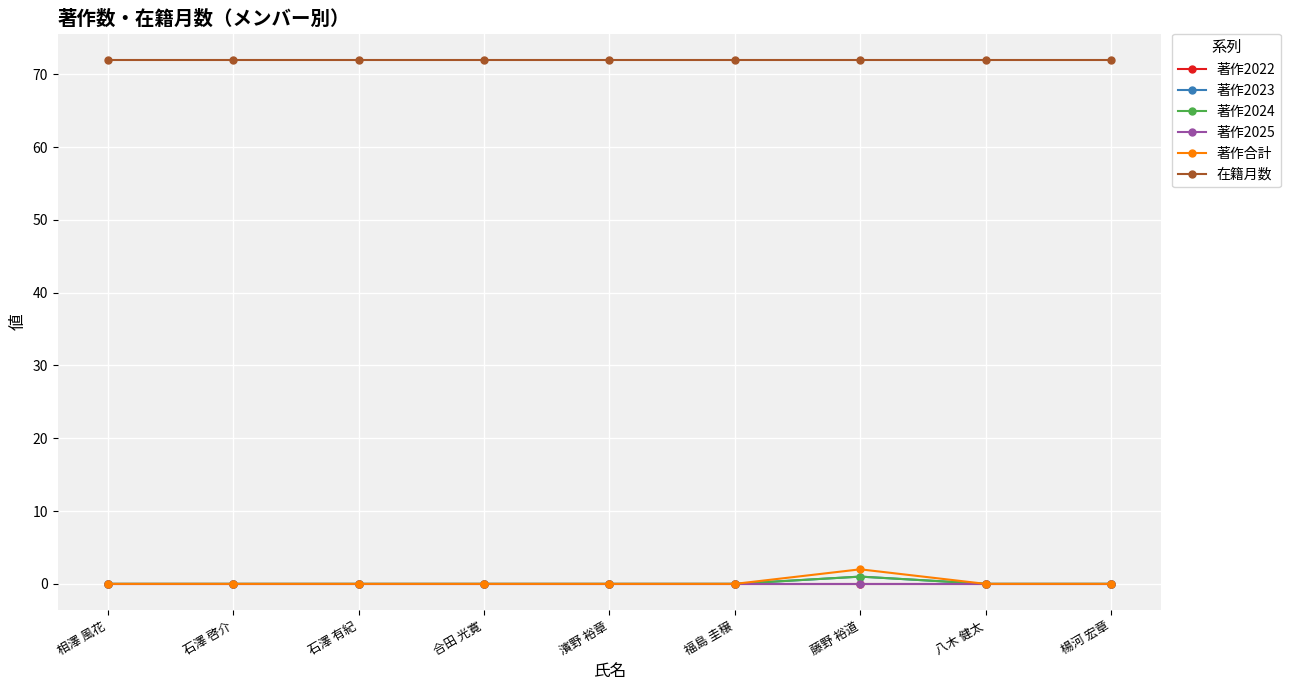

Does the chart have visible grid lines?

Yes